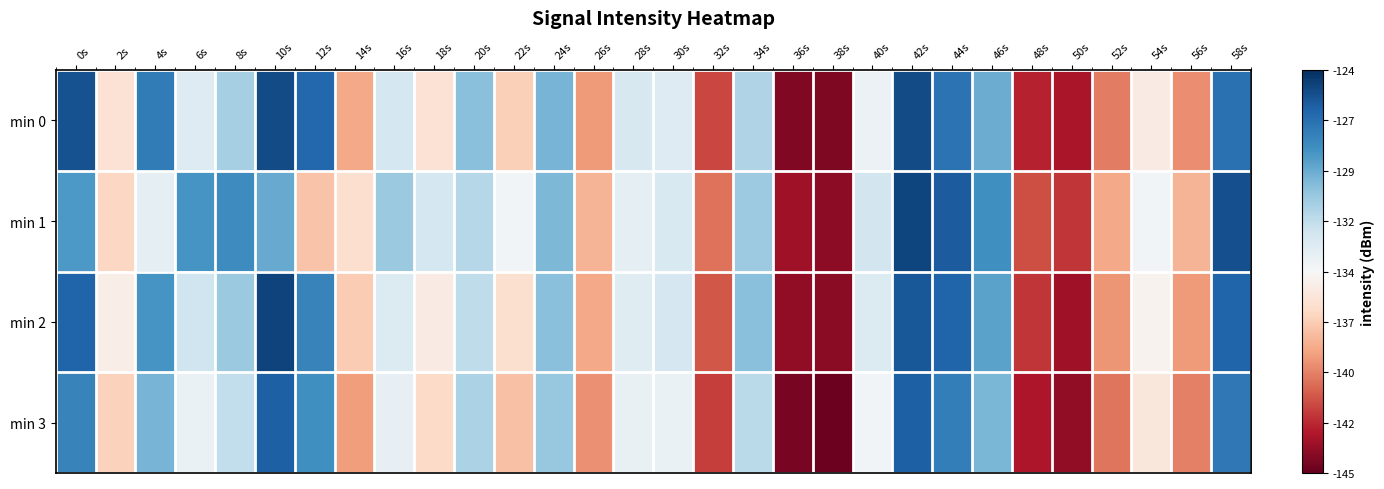

How many data points does each series have?

30